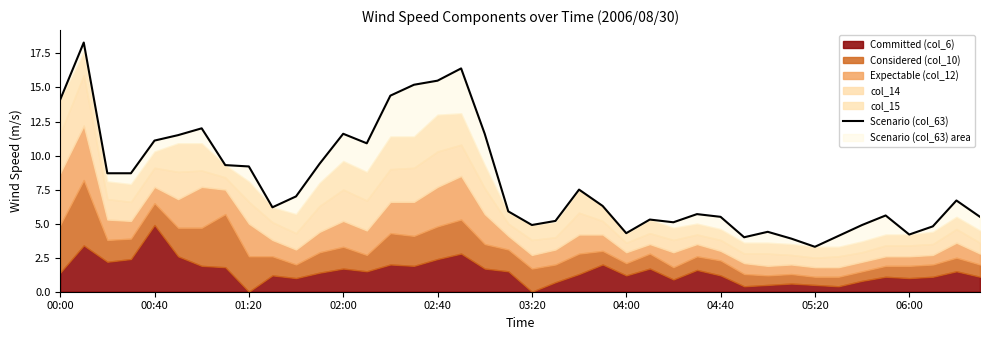

What is the change in value from 21 to 30?

-0.8